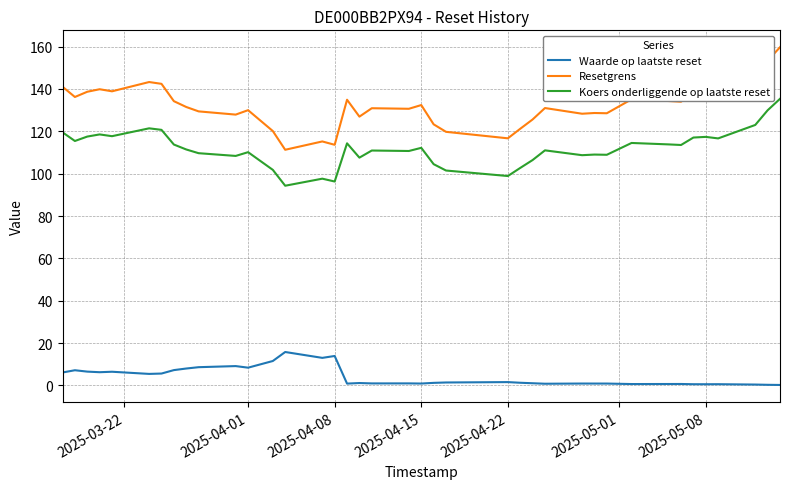

True or false: Waarde op laatste reset and Koers onderliggende op laatste reset intersect in this chart.

False